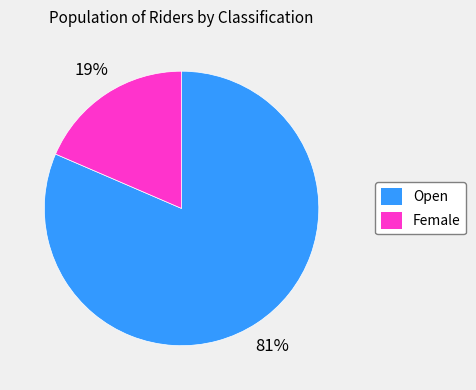

Between Open and Female, which is larger?

Open